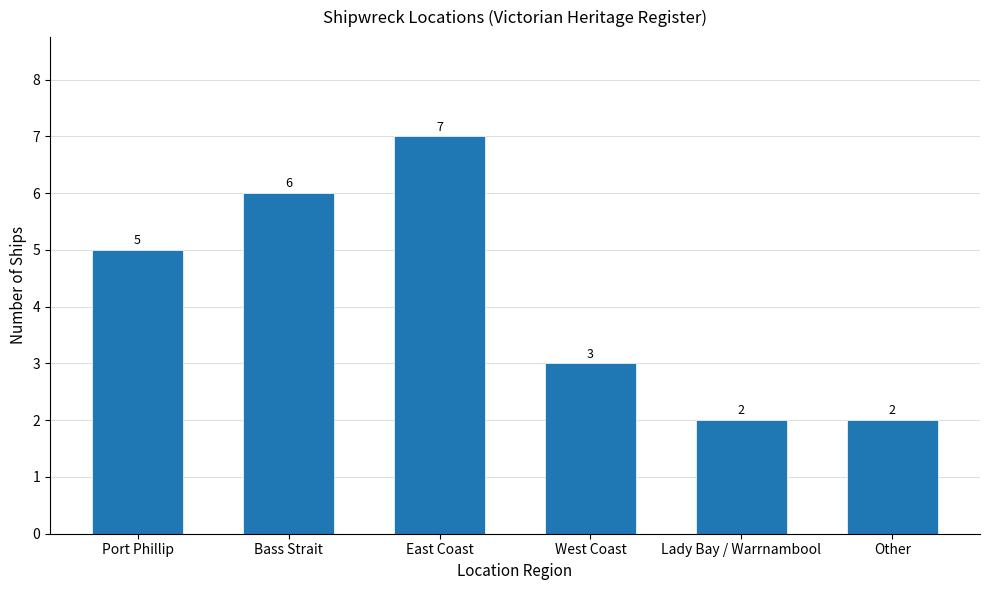

What is the sum of the values at West Coast and East Coast?

10